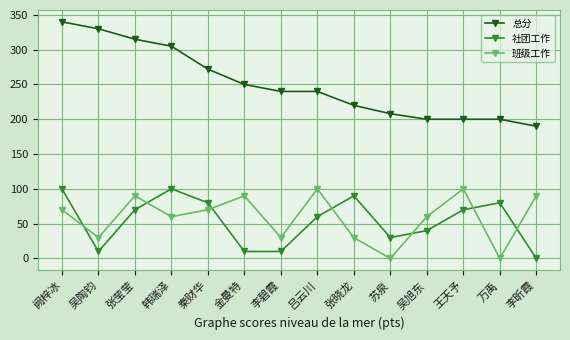

Which series changed the most between 秦财华 and 李碧霞?

社团工作